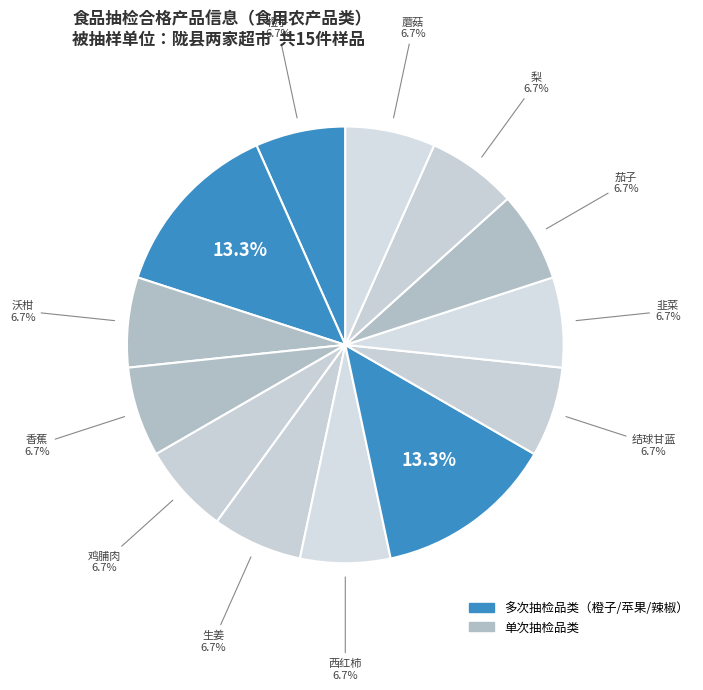

How many slices are in this pie chart?

13